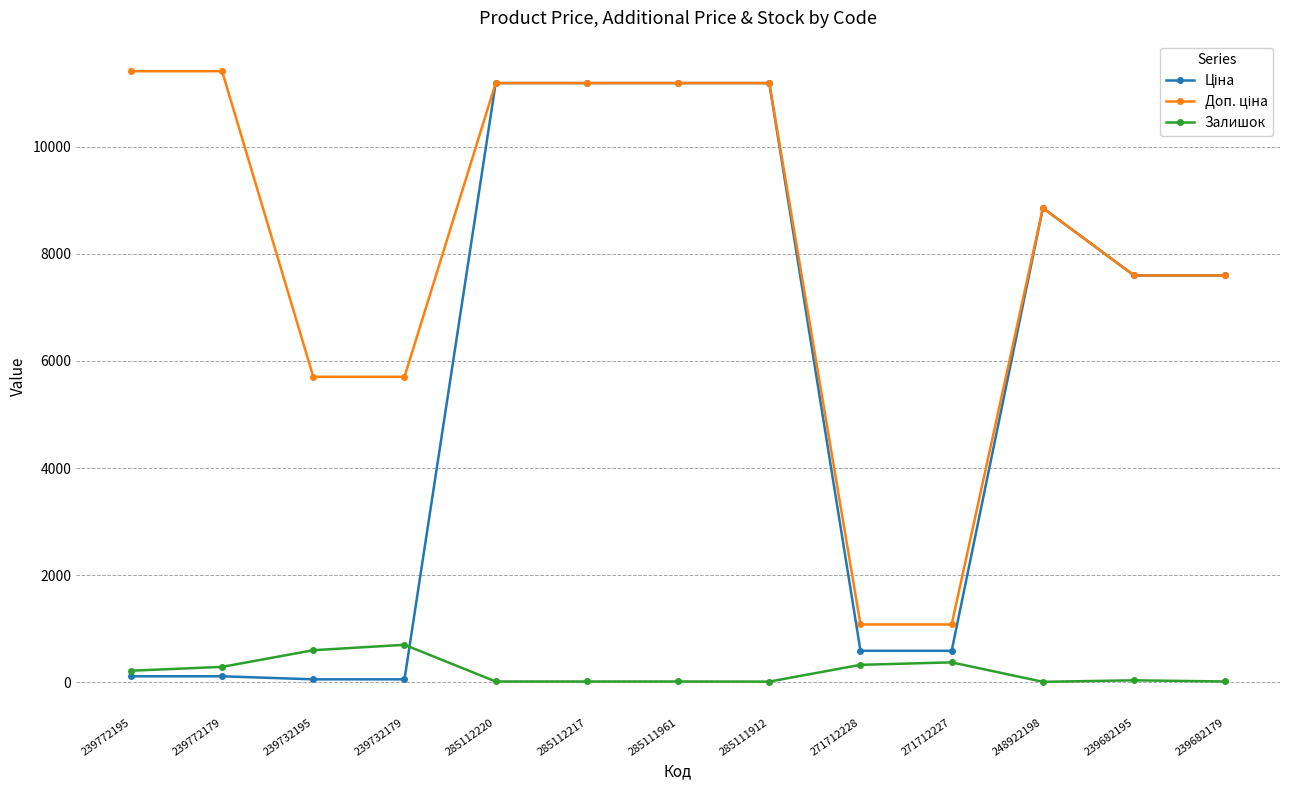

What is the value of the Залишок point at the 10th from the left?

374.0